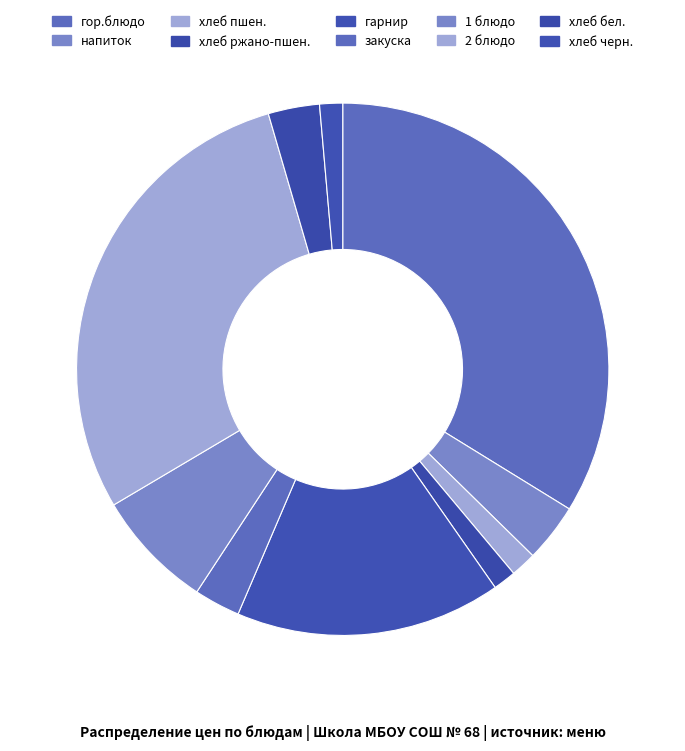

Is there a majority slice in this chart?

No